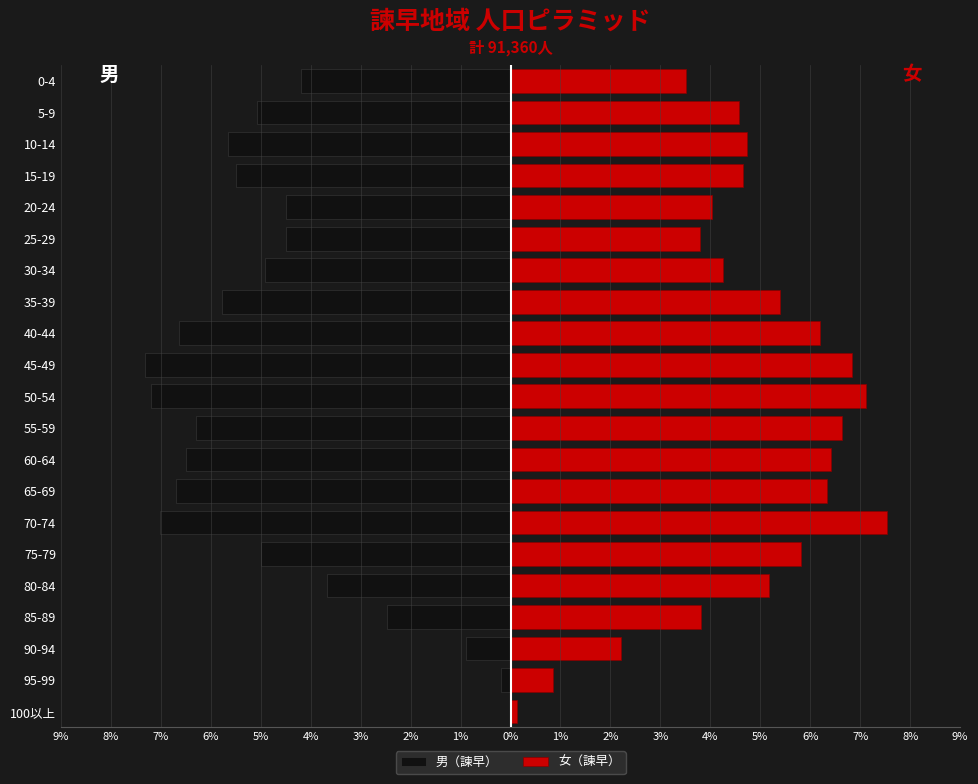

Which series has the largest range (max minus min)?

女（諫早）